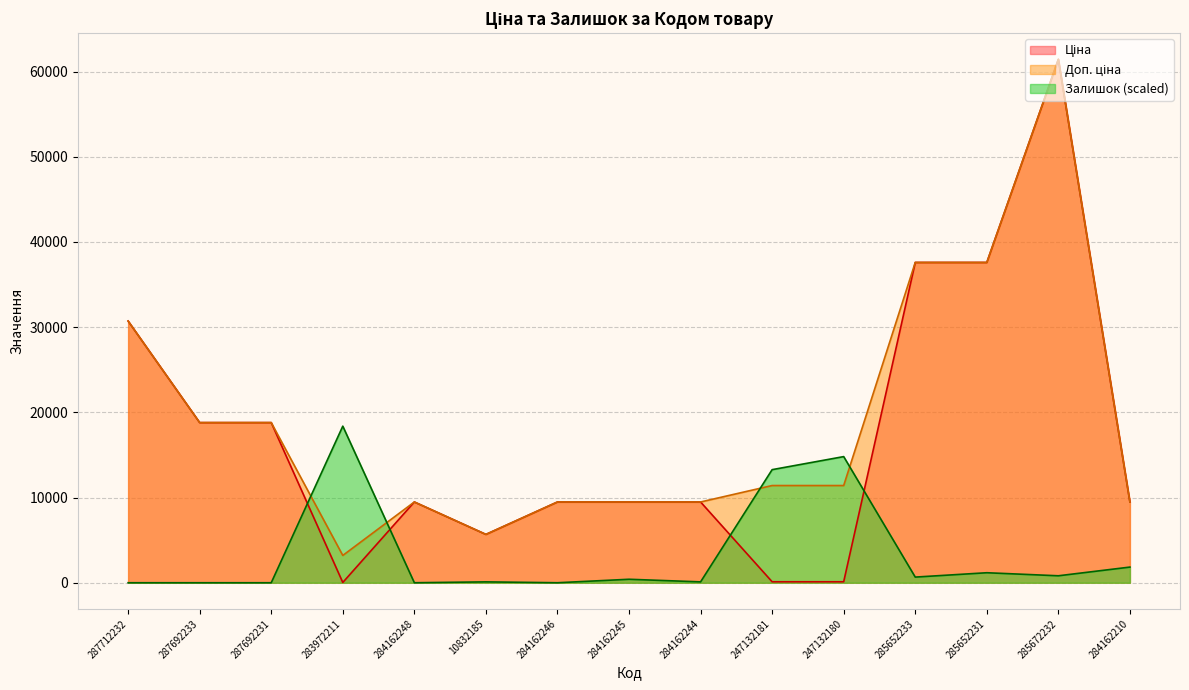

What is the value of the Залишок point at the 11th from the left?

14805.5